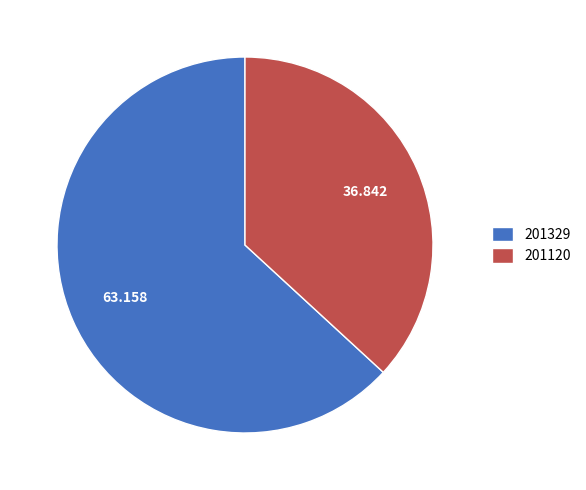

How many segments does this pie chart have?

2